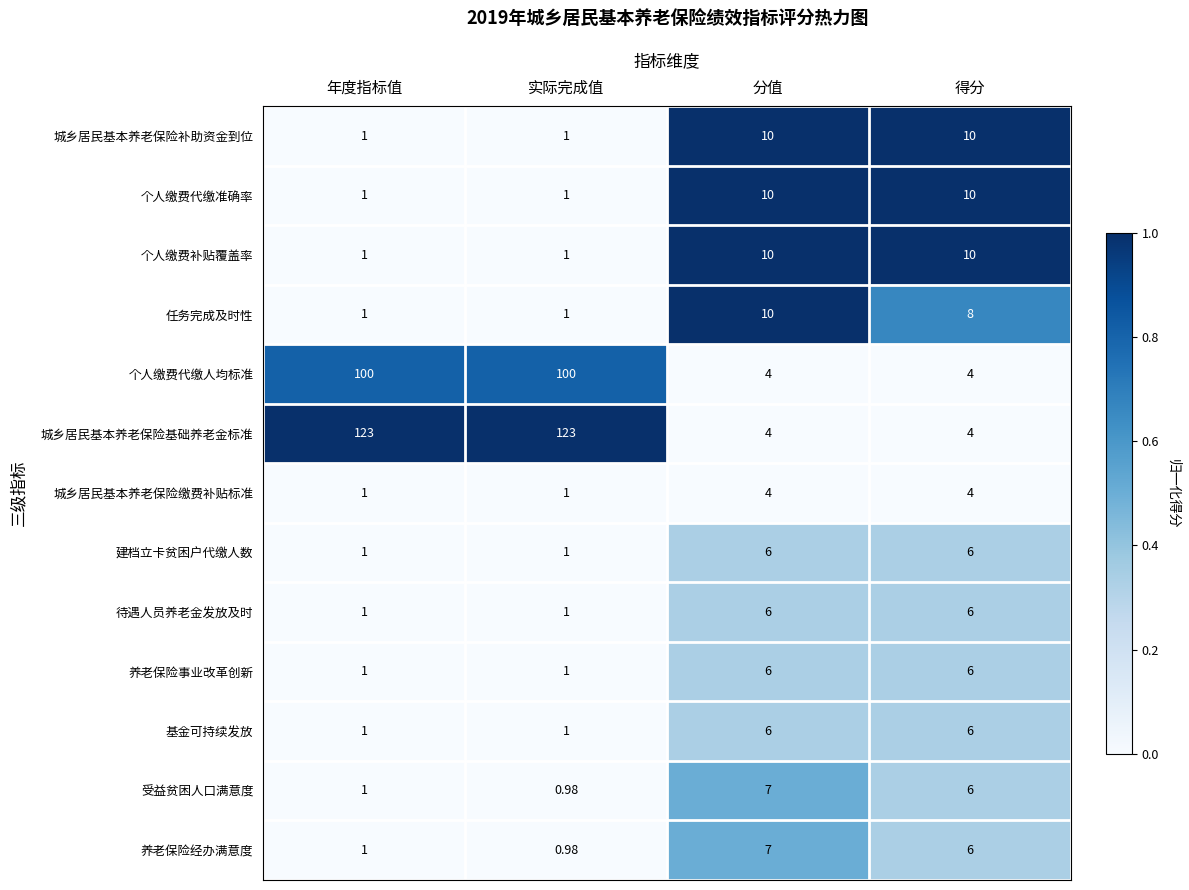

Which category has the lowest value across all series?

实际完成值